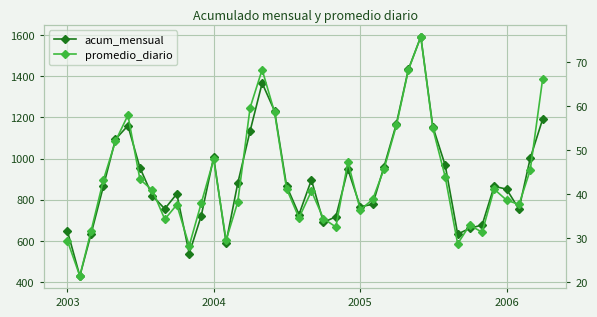

What is the spread (max minus min) of values at 2004?

601.7